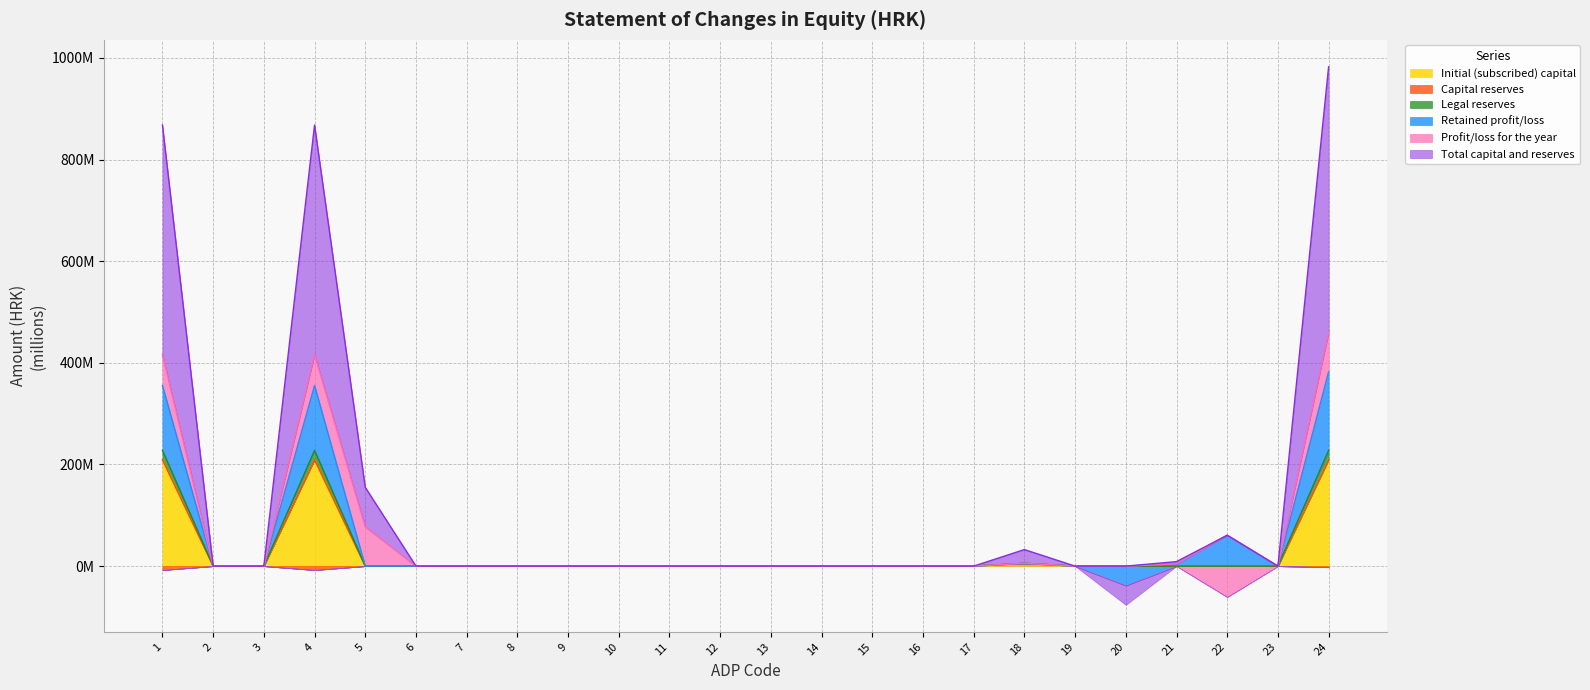

What is the difference between the second highest and second lowest values in the Legal reserves series?

227.8